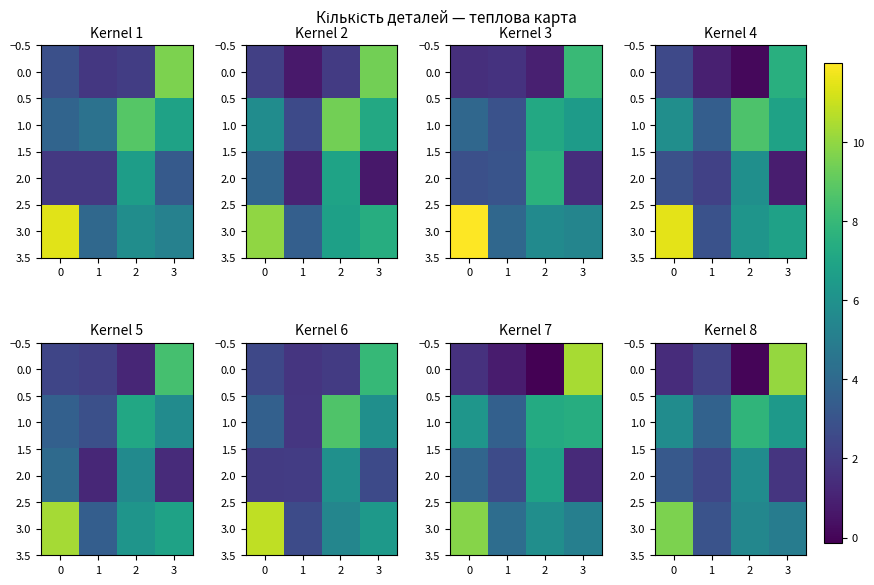

How many data points does each series have?

4